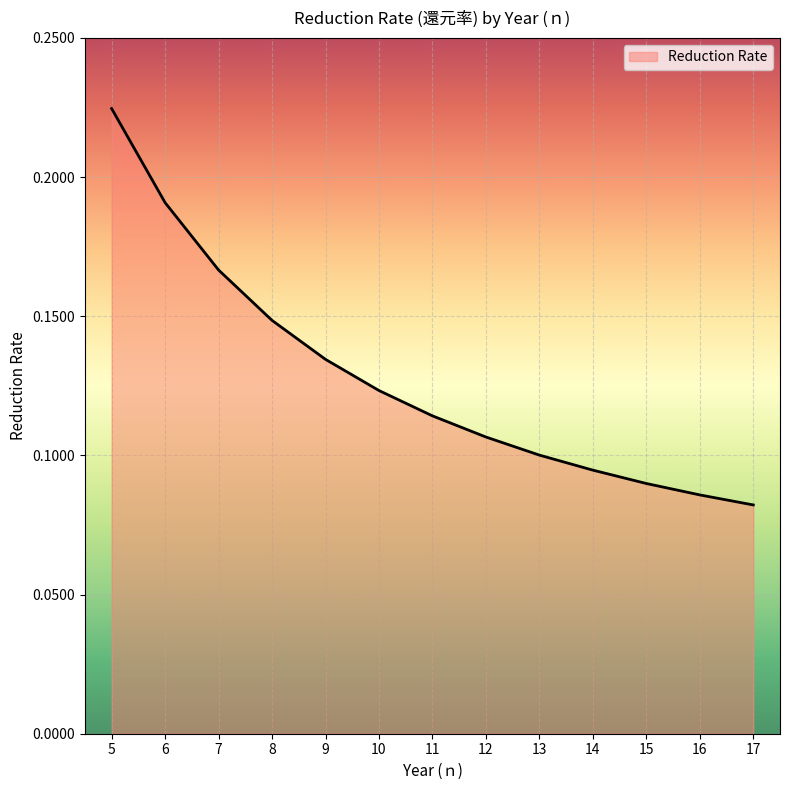

Which label corresponds to the largest value in the chart?

5